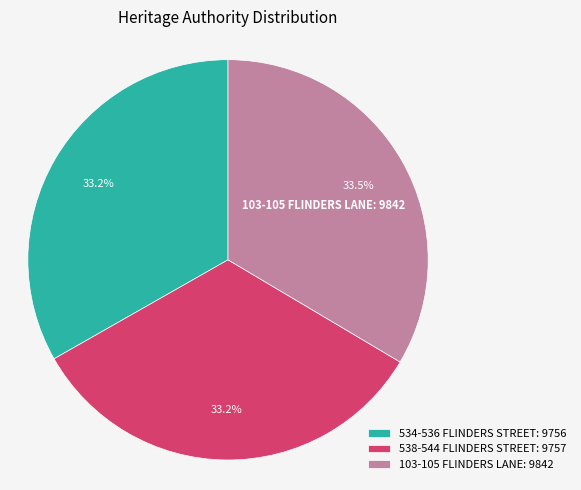

Count the number of slices in the pie.

3